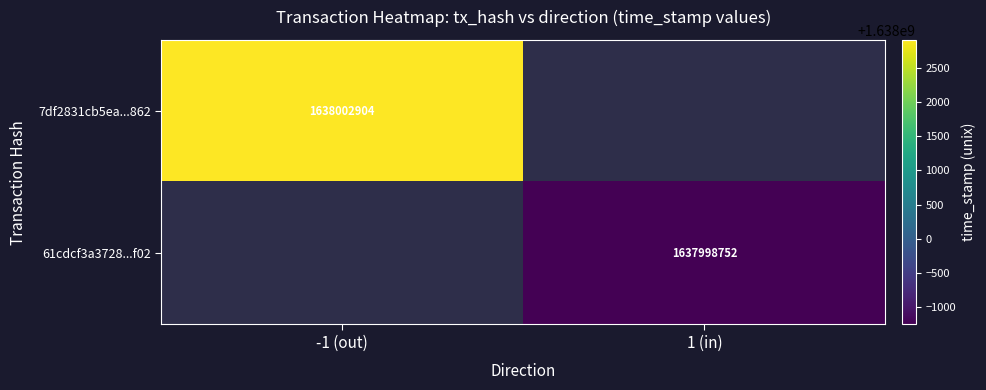

True or false: 61cdcf3a3728...f02 has a value of 2646236653 at 1 (in).

False